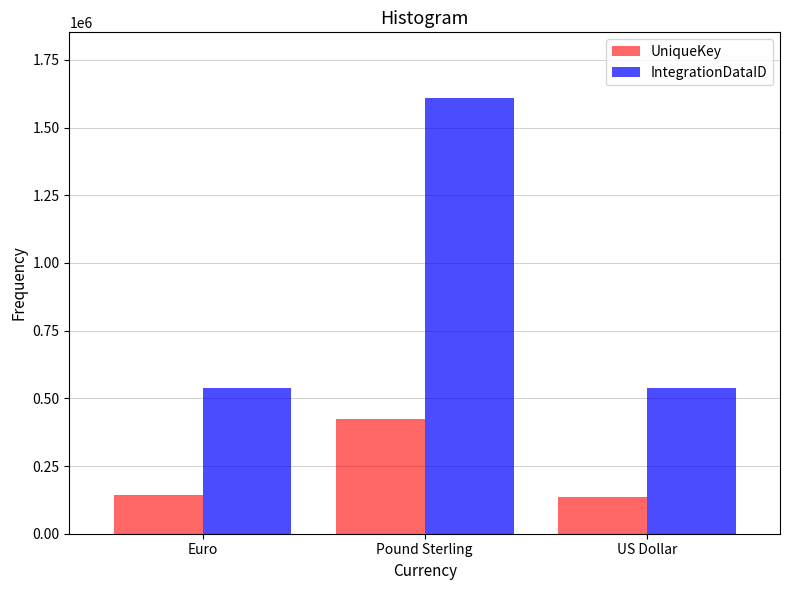

What is the label of the 2nd bar from the left?

Pound Sterling